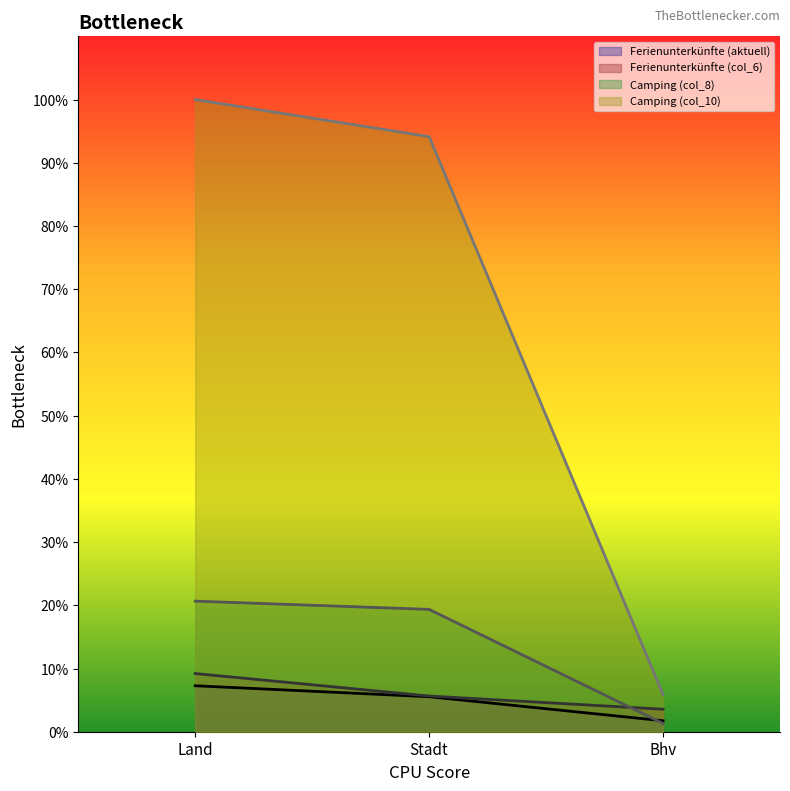

Where is Camping (col_10) nearest to the value 52?

Stadt